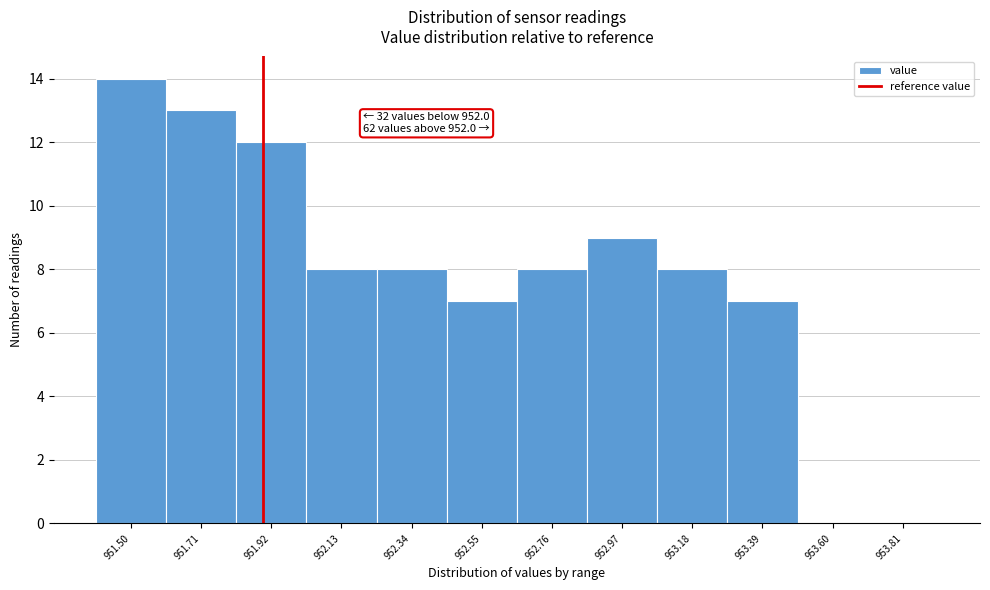

Reading left to right, what are all the values shown in this chart?

951.50=14	951.71=13	951.92=12	952.13=8	952.34=8	952.55=7	952.76=8	952.97=9	953.18=8	953.39=7	953.60=0	953.81=0